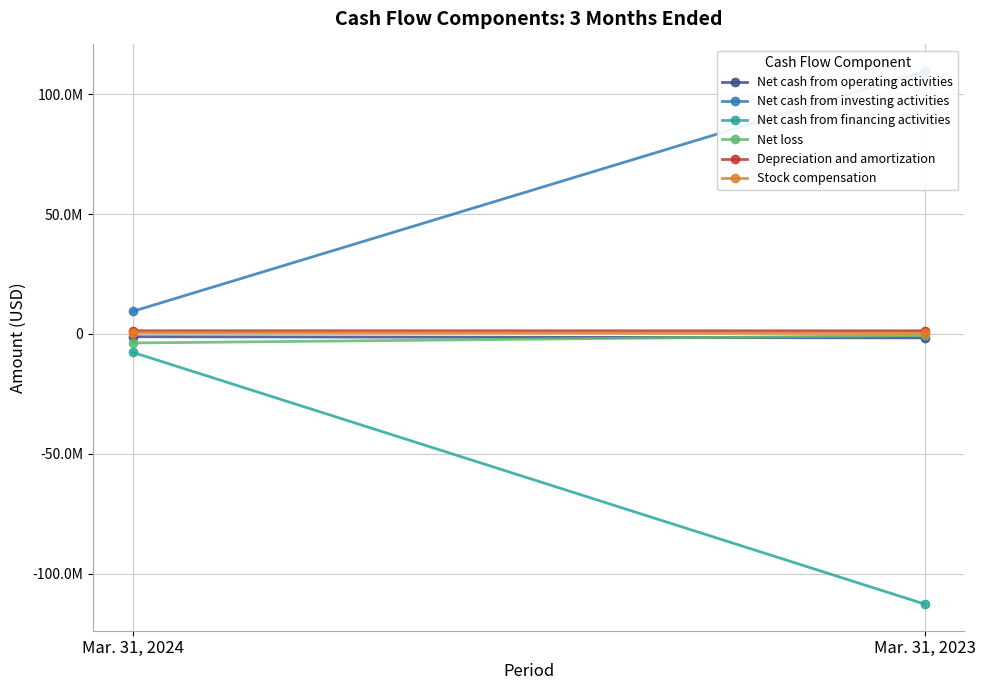

How many values in the Stock compensation series are below 541921?

1